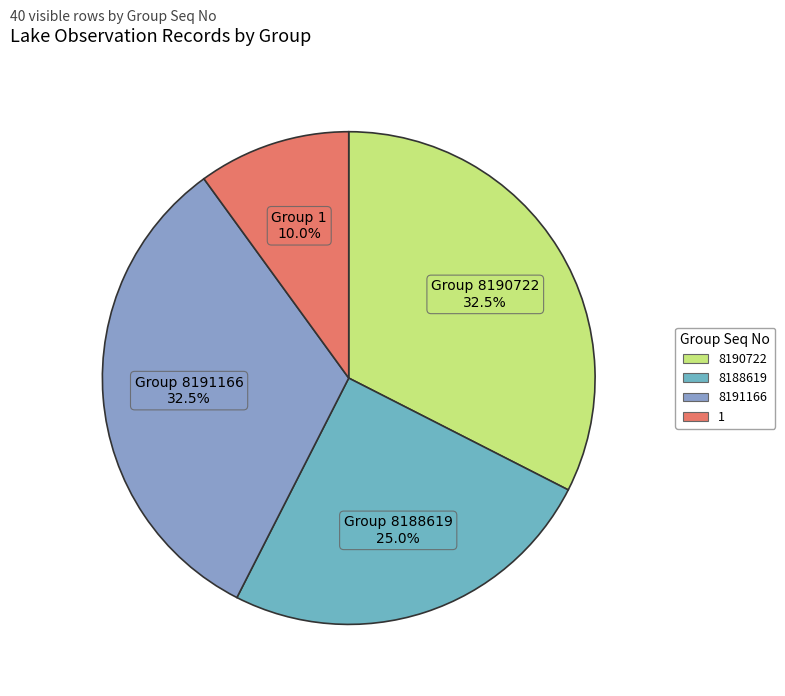

Does 8190722 represent more than half of the total?

No